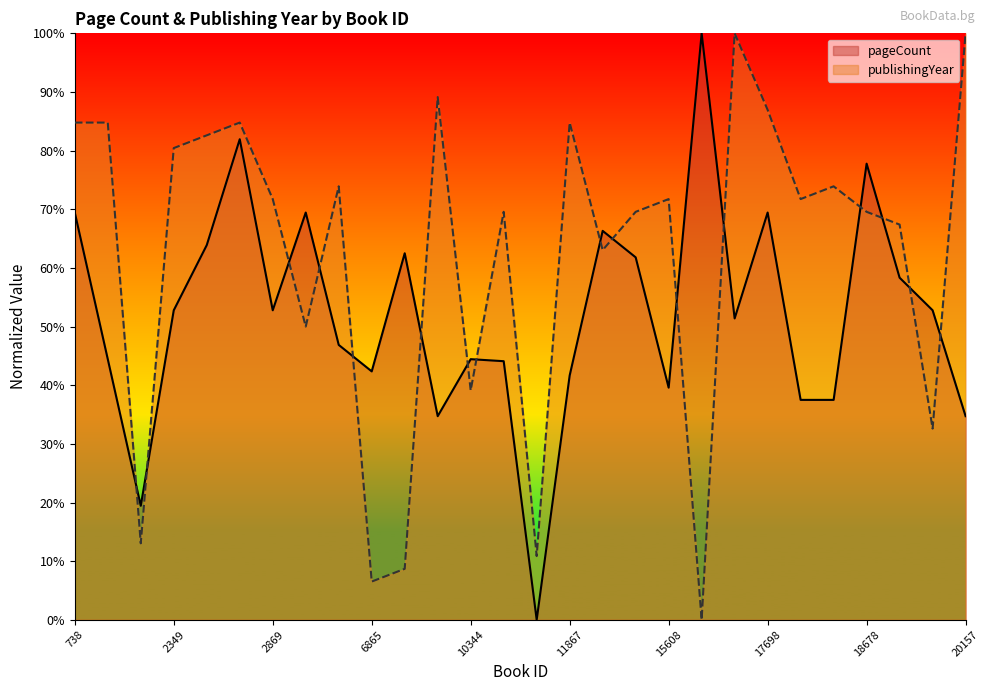

At how many categories does at least one series exceed 45?

24